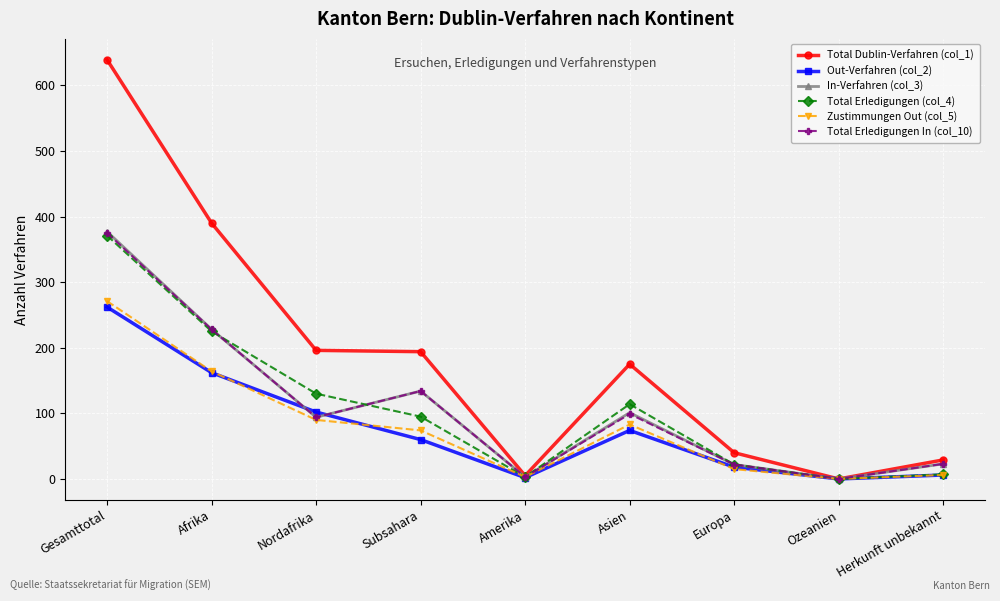

Is the value of Total Erledigungen In (col_10) at Afrika greater than the value of Zustimmungen Out (col_5) at Amerika?

Yes